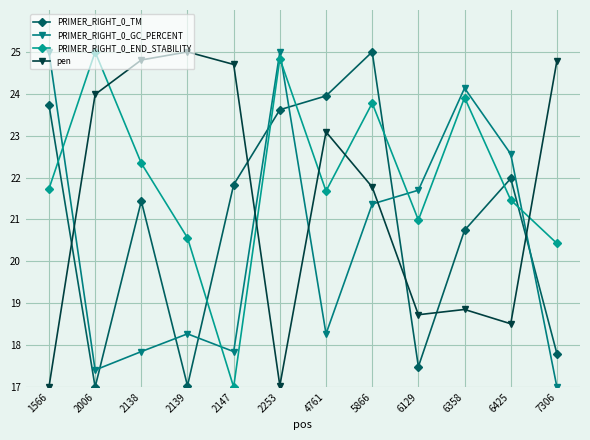

Is it true that pen equals 18.7 at 6129?

True